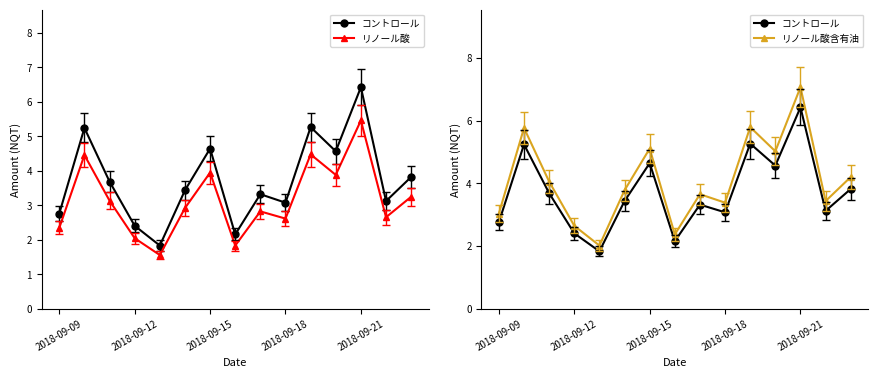

Rank the series by their maximum value, from lowest to highest.

リノール酸, コントロール, リノール酸含有油